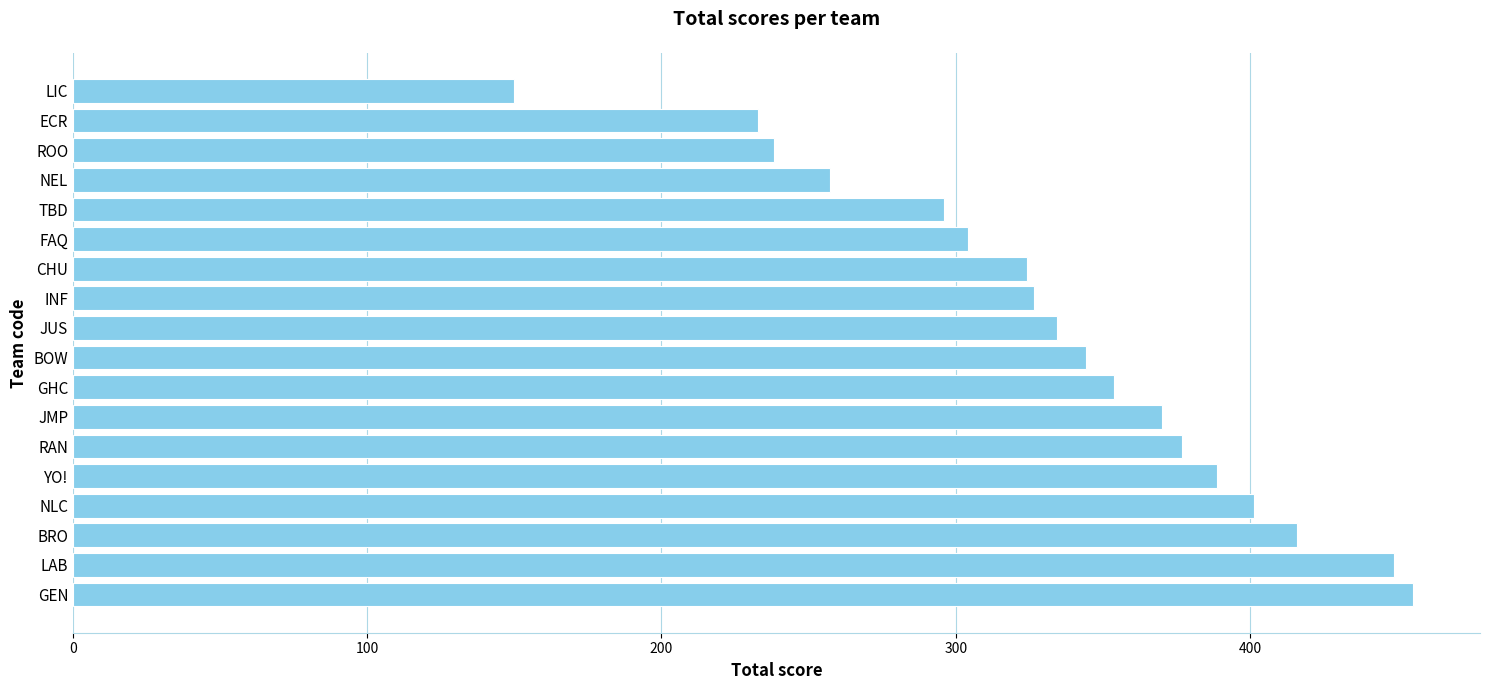

The chart shows a value of 771.6 at LAB. True or false?

False